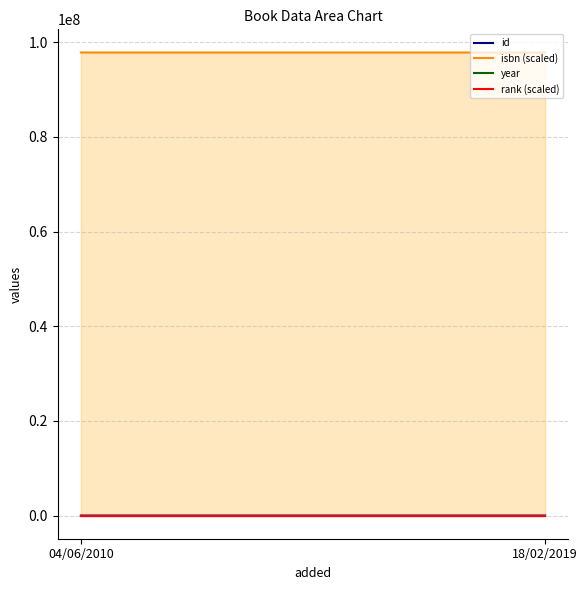

What is the value of the isbn (scaled) point at the 1st from the left?

97828036.3